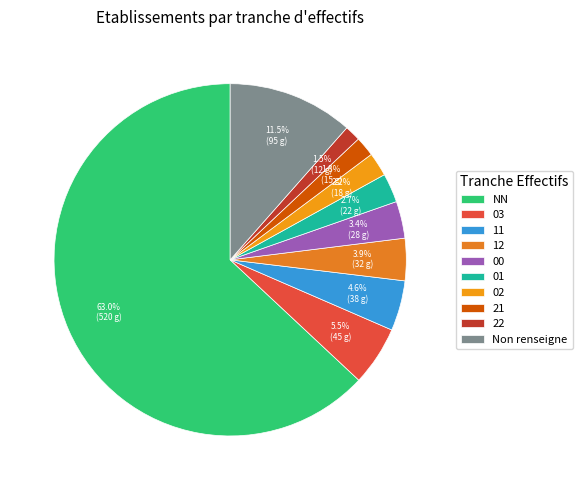

Count the number of slices in the pie.

10